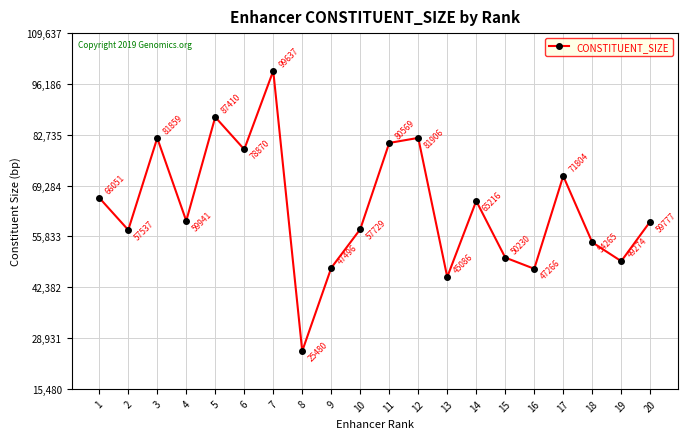

List the labels in order of value, smallest first.

8, 13, 16, 9, 19, 15, 18, 2, 10, 20, 4, 14, 1, 17, 6, 11, 3, 12, 5, 7